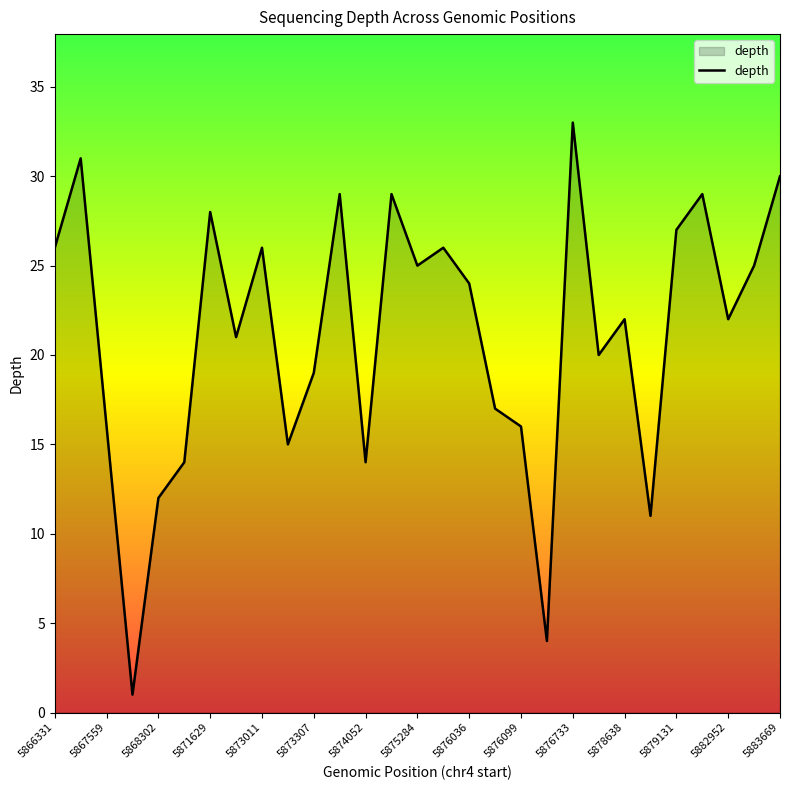

What is the greatest value displayed?

33